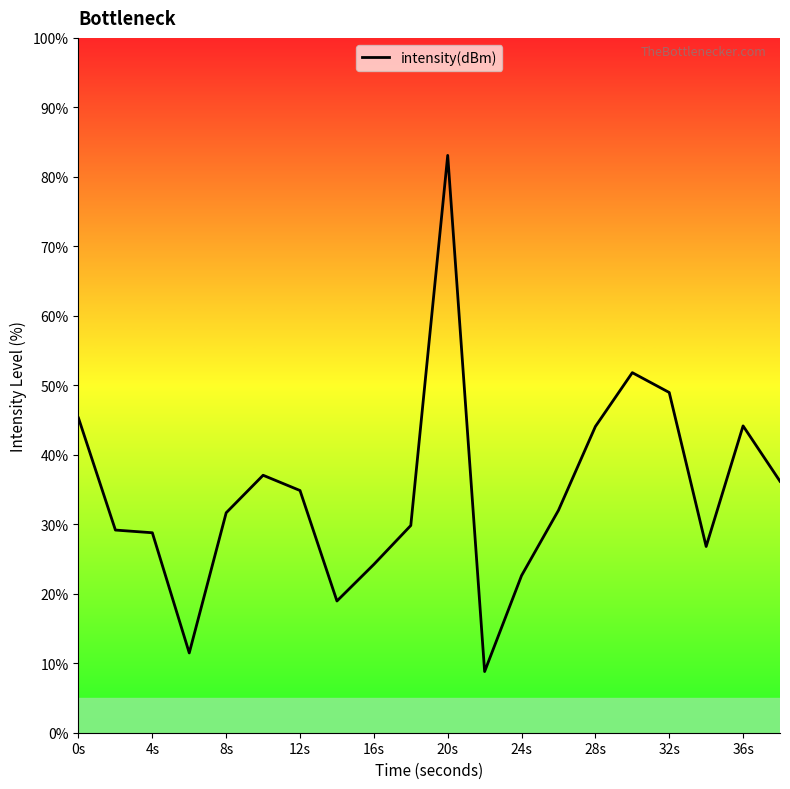

What is the maximum value shown in the chart?

83.1